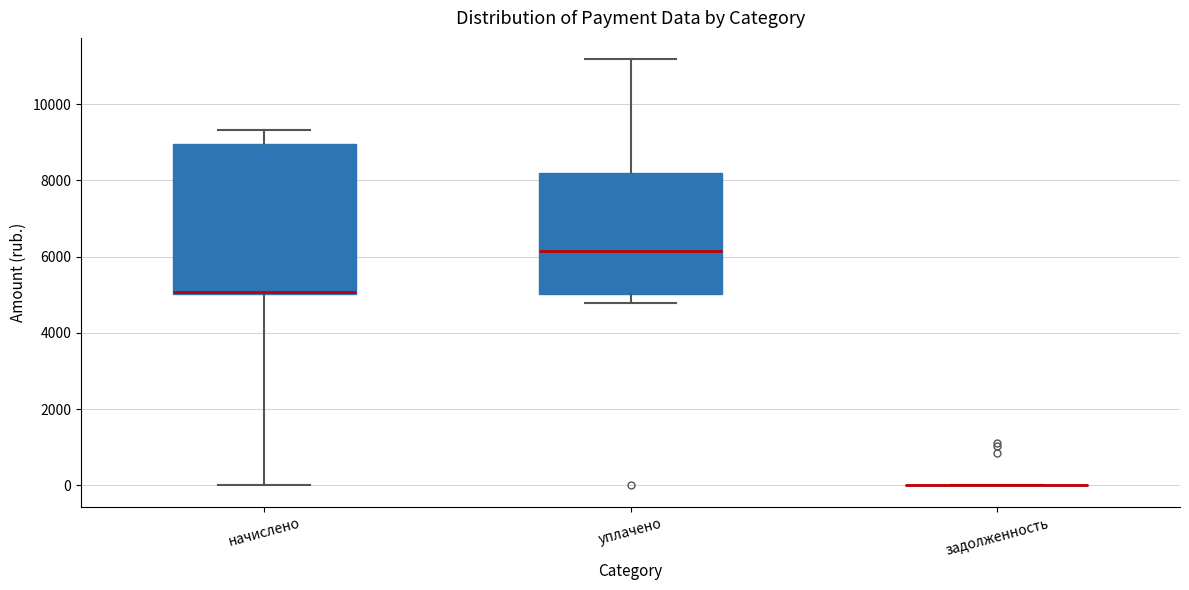

Comparing the boxes themselves (not the whiskers), which one is the tallest?

начислено